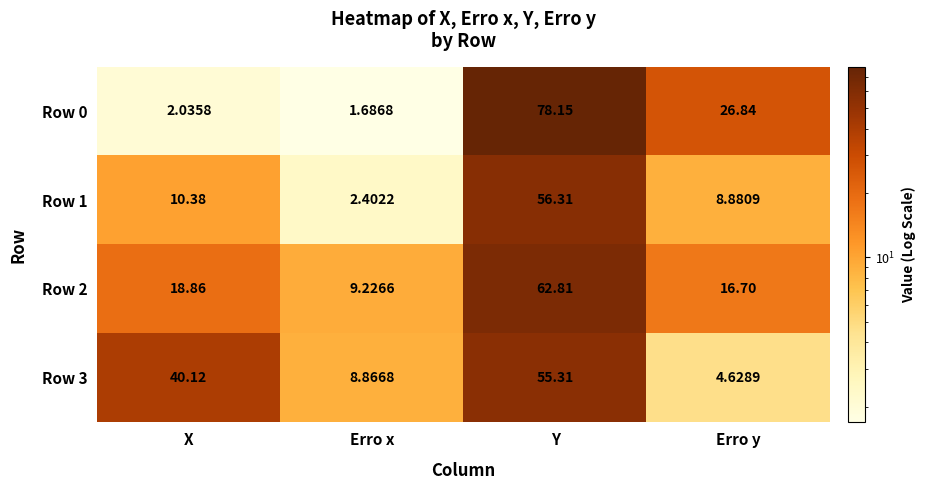

What is the spread (max minus min) of values at Erro x?

7.5